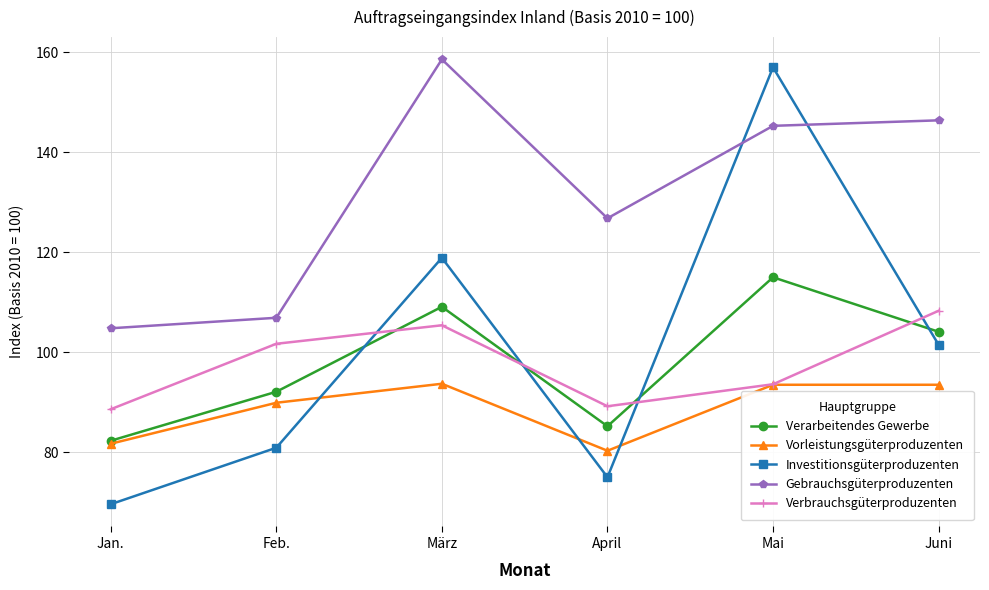

How many values in the Vorleistungsgüterproduzenten series are below 93?

3